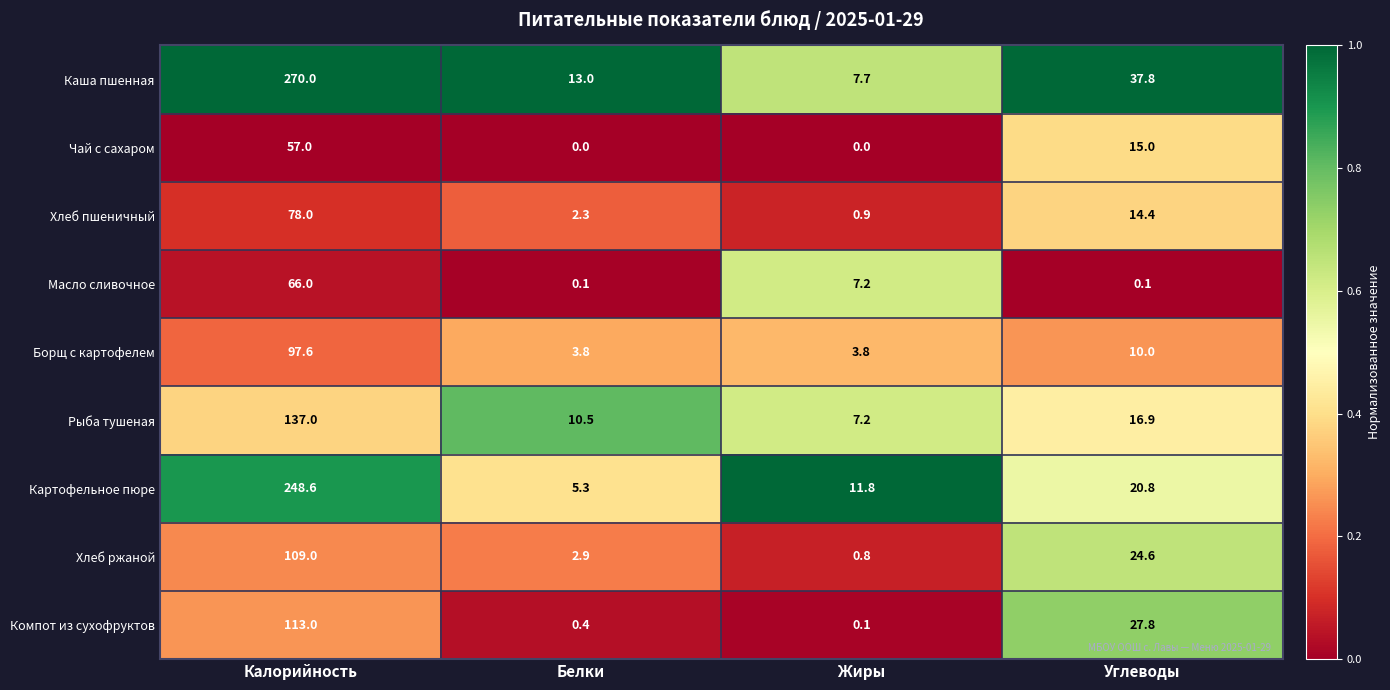

True or false: Масло сливочное has a value of 19.0 at Калорийность.

False